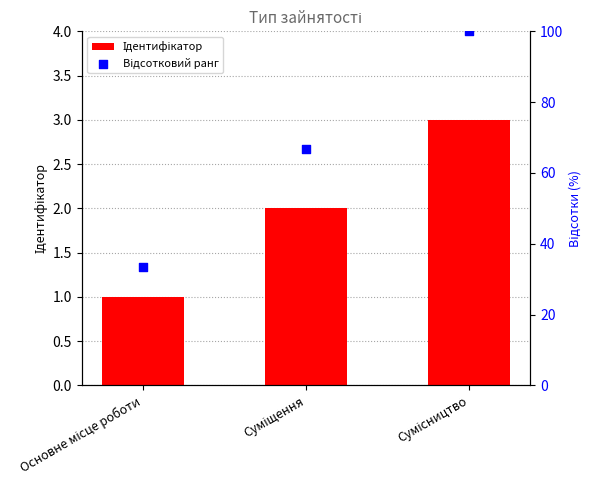

Is the value of Відсотковий ранг at Суміщення greater than the value of Ідентифікатор at Сумісництво?

Yes